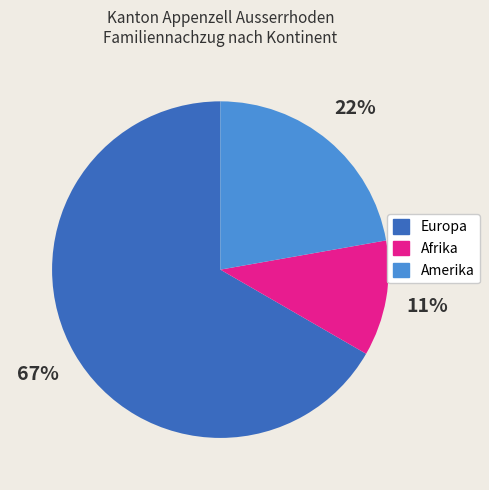

To the nearest percent, what is the difference between the largest and smallest slice percentages?

56%